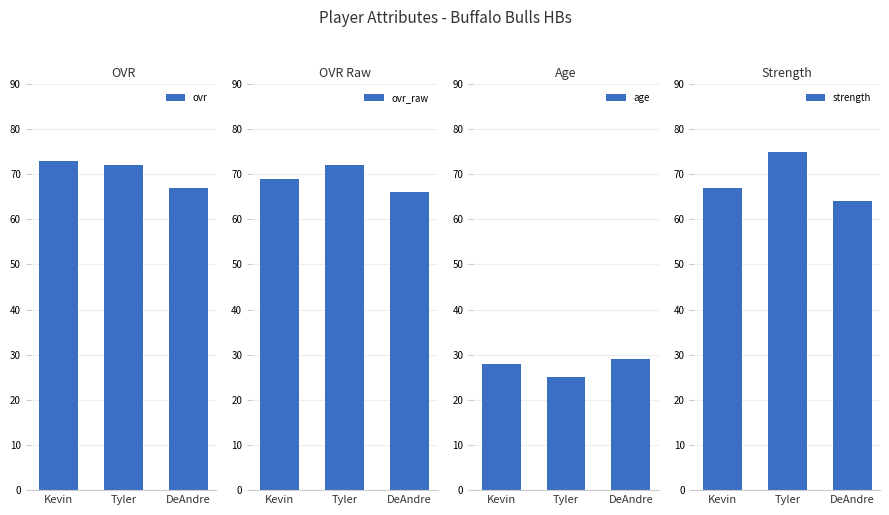

What is the sum of all age values?

82